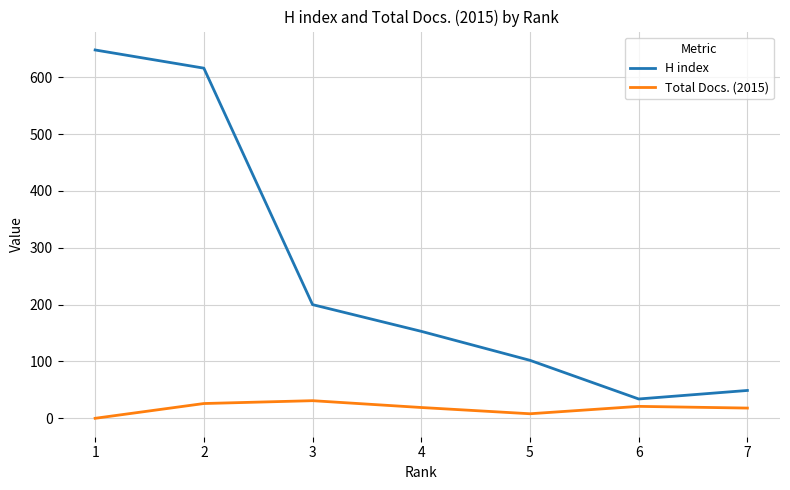

Which series changed the most between 2 and 3?

H index